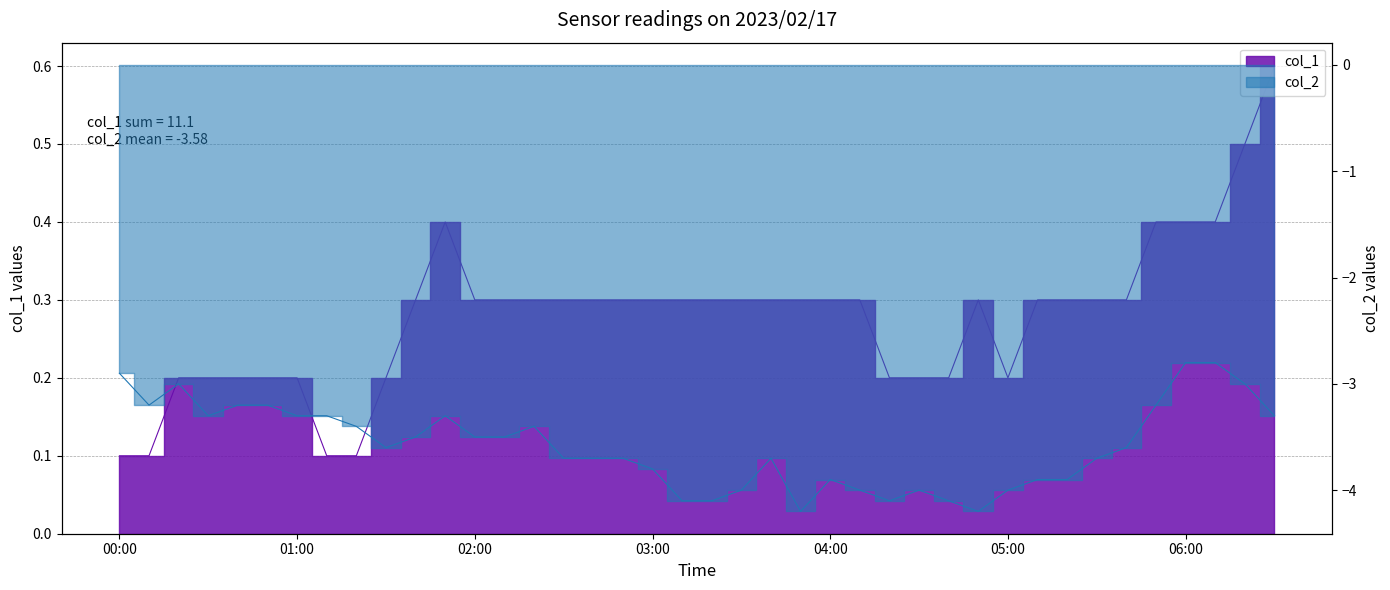

What is the difference between the maximum and minimum values in the col_1 series?

0.5